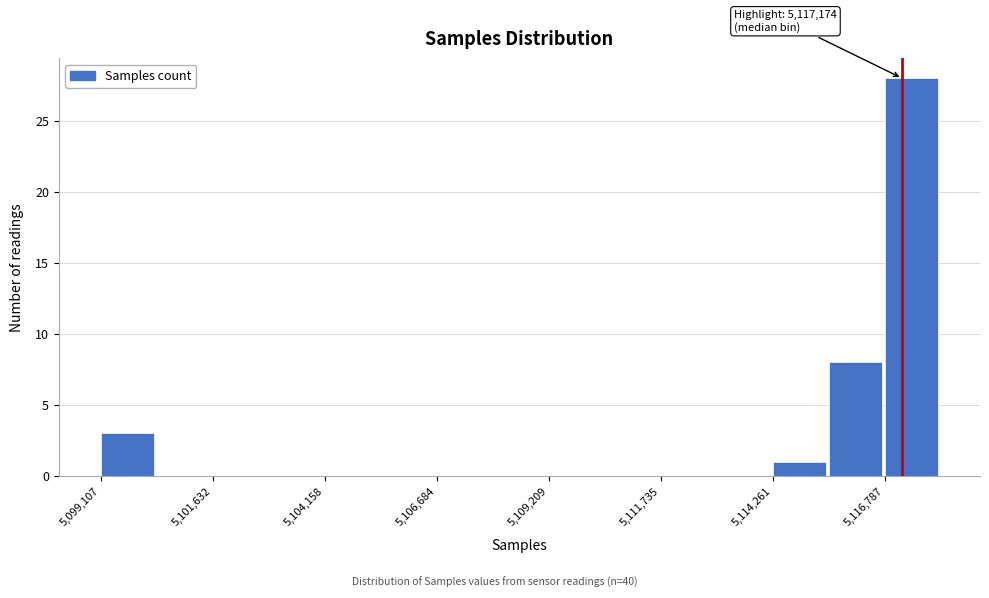

Read against the x-axis, roughly where is the centre of the tallest bar?

5117500